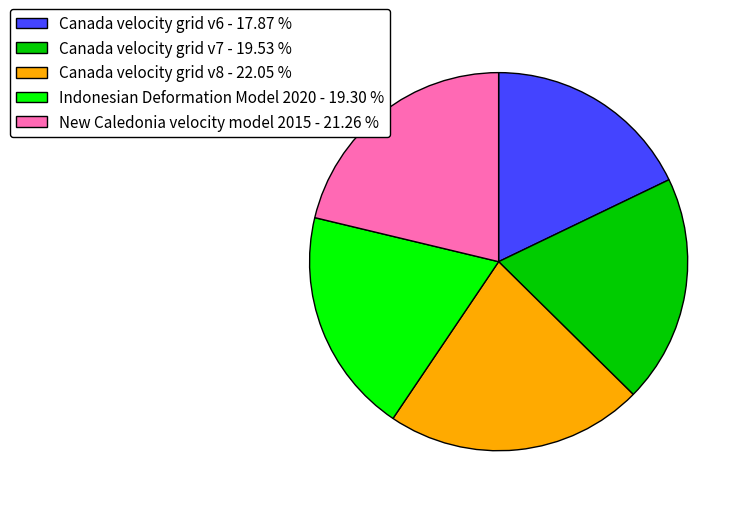

What is the ratio of the value at Indonesian Deformation Model 2020 - 19.30 % to the value at Canada velocity grid v8 - 22.05 %?

0.9